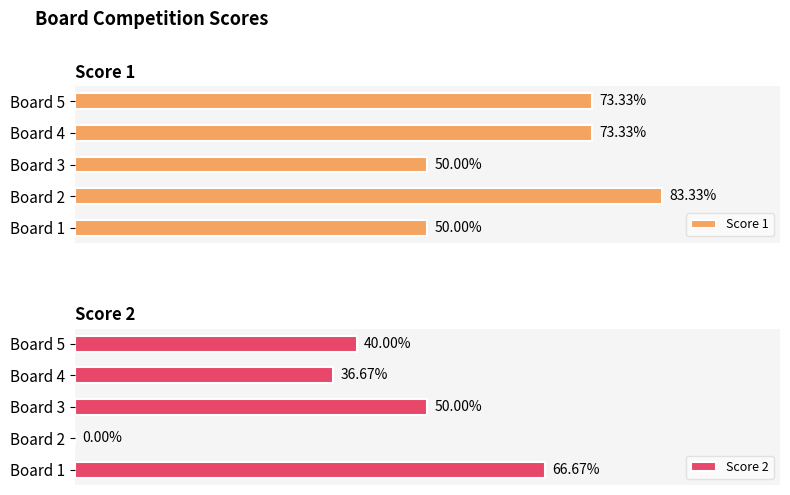

Are the bars grouped side by side (vs. stacked)?

Yes